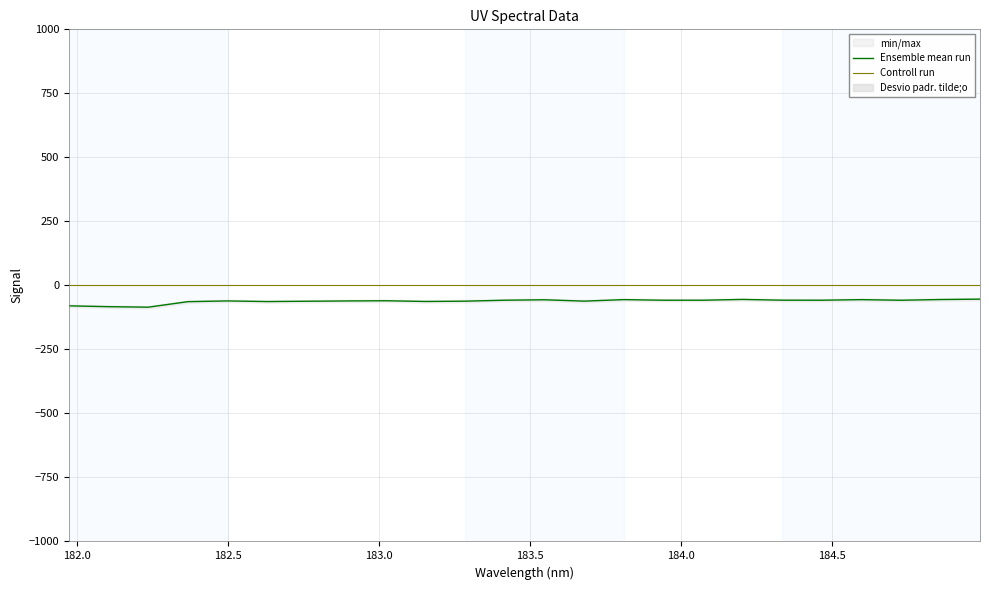

Reading left to right, transcribe all the data shown in this chart.

181.9732053322=-79.8	182.1045947288=-83.1	182.2359681898=-85.1	182.3673257152=-63.6	182.498667305=-60.7	182.6299929592=-63.2	182.7613026778=-61.9	182.8925964608=-60.8	183.0238743082=-60.0	183.15513622=-62.8	183.2863821962=-61.6	183.4176122368=-57.9	183.5488263418=-56.2	183.6800245112=-61.5	183.811206745=-55.6	183.9423730432=-58.0	184.0735234058=-57.9	184.2046578328=-54.9	184.3357763242=-57.8	184.46687888=-57.9	184.5979655002=-55.6	184.7290361848=-58.0	184.8600909338=-55.2	184.9911297472=-53.7